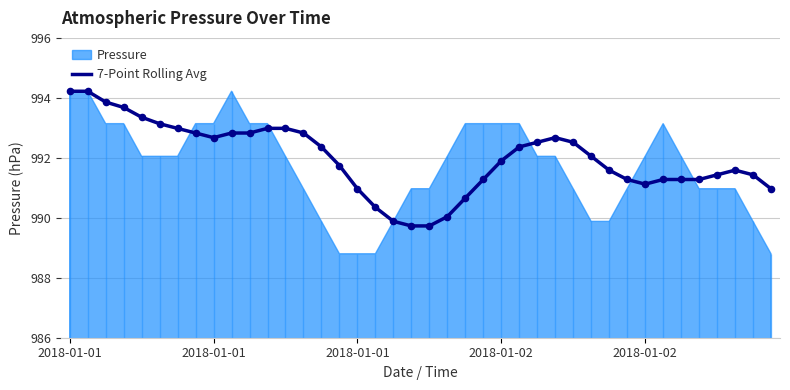

Approximately how many times larger is the value at 14 compared to 11?

1.0